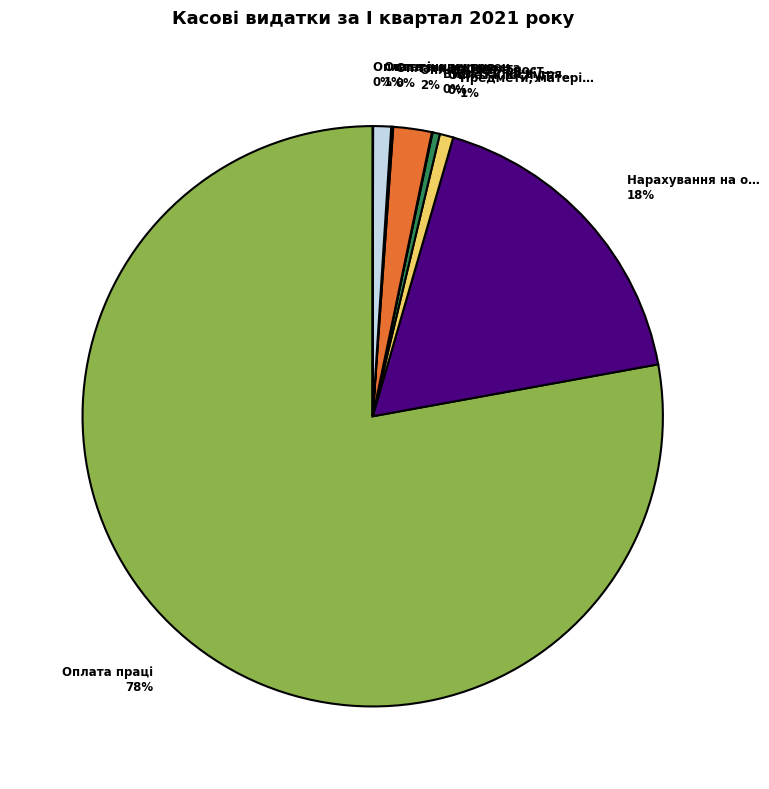

To the nearest percent, what is the difference between the largest and smallest slice percentages?

78%